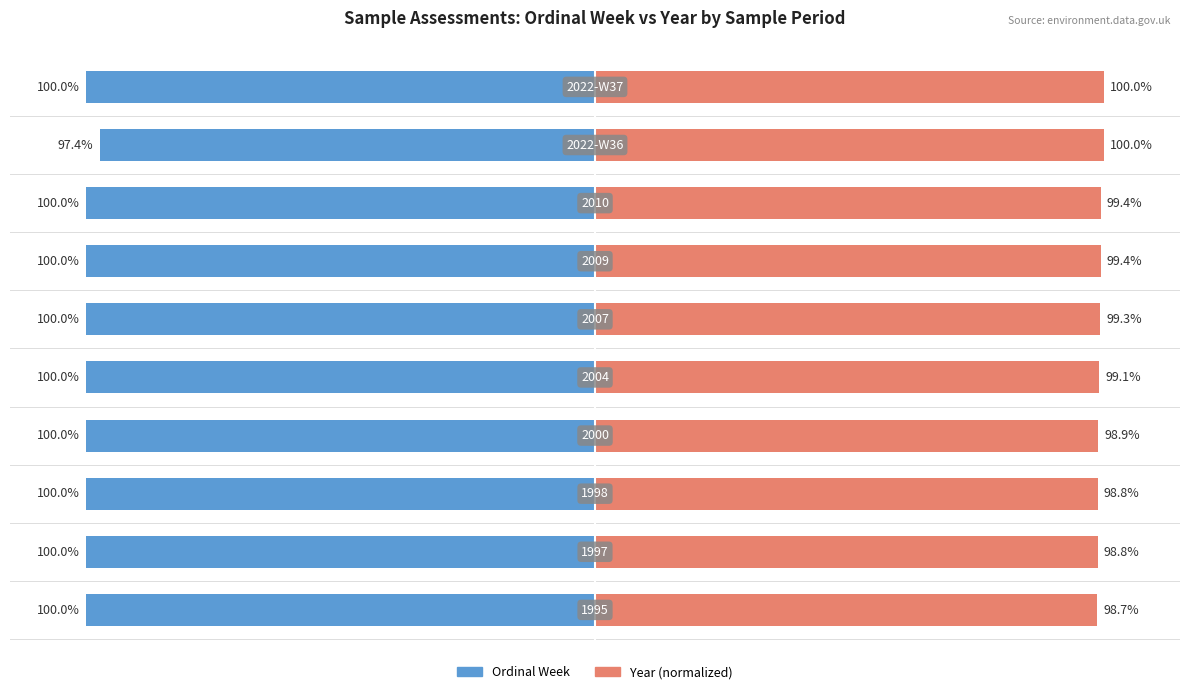

Is it true that Year (normalized) equals 158.9 at 2?

False